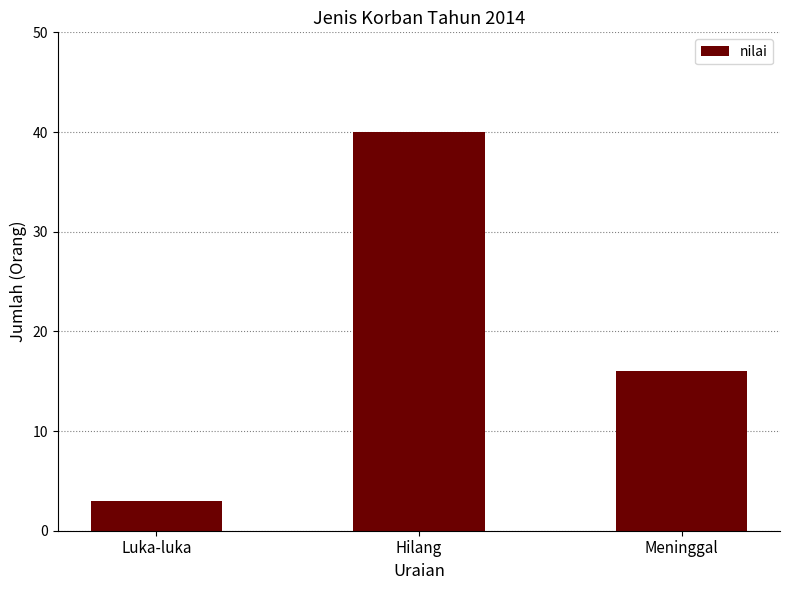

Reading right to left, extract all data points from this chart.

16	40	3